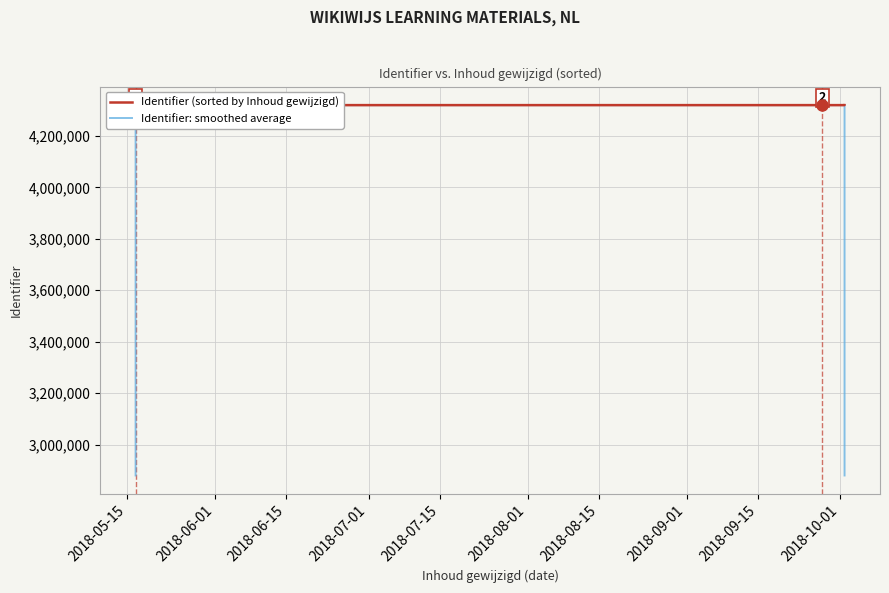

After their last crossing, which series has the higher values: Identifier (sorted by Inhoud gewijzigd) or Identifier: smoothed average?

Identifier (sorted by Inhoud gewijzigd)